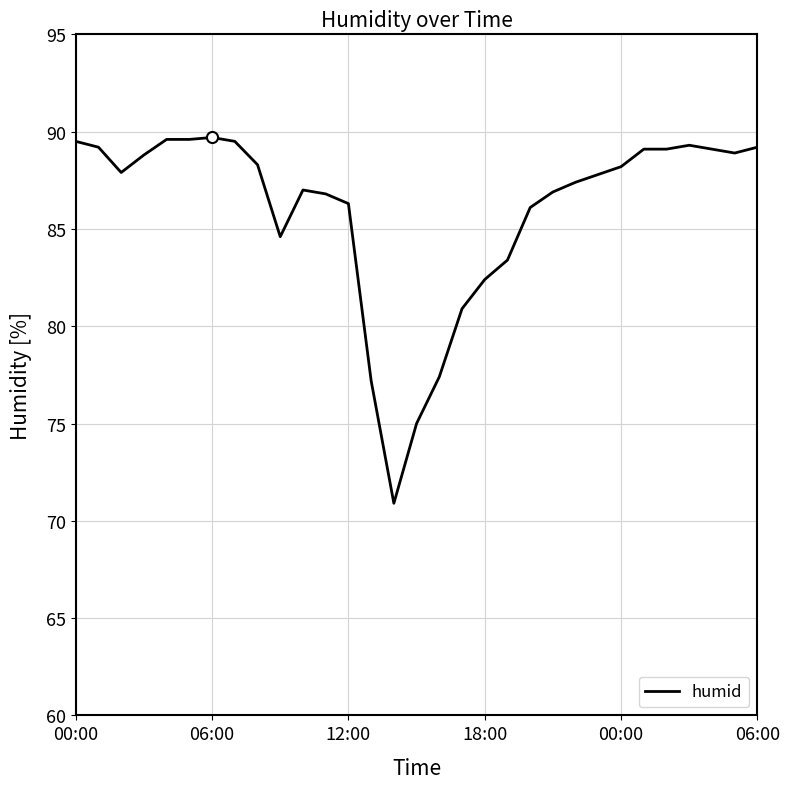

What is the greatest value displayed?

89.7